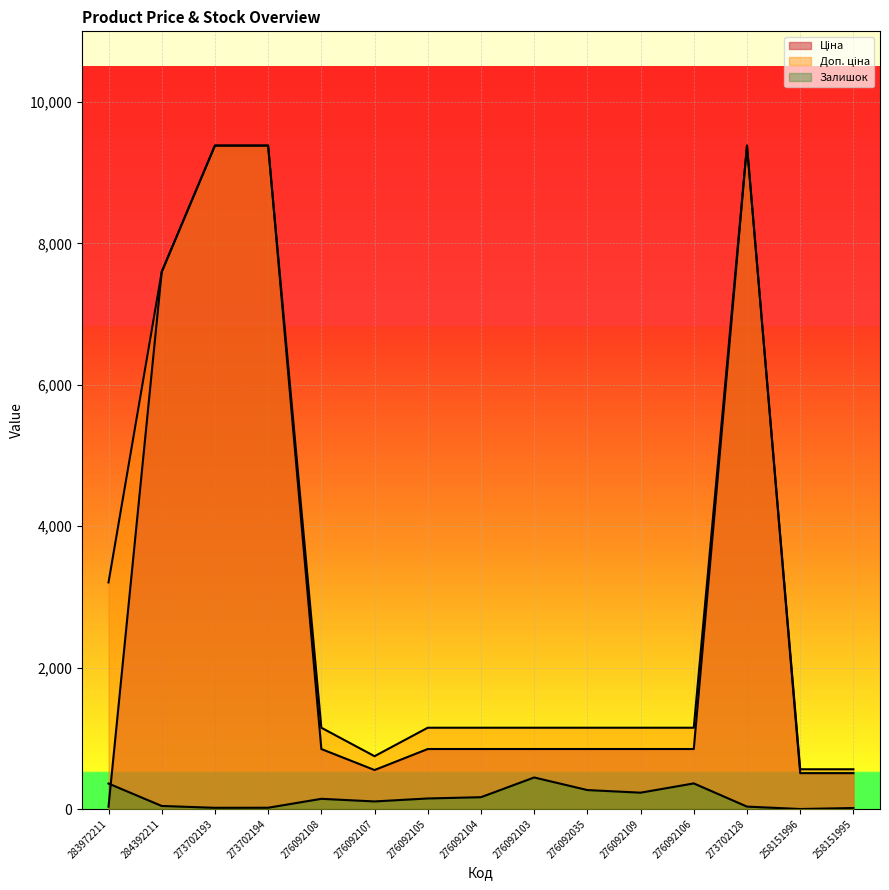

True or false: Залишок has a value of 17.0 at 273702193.

True